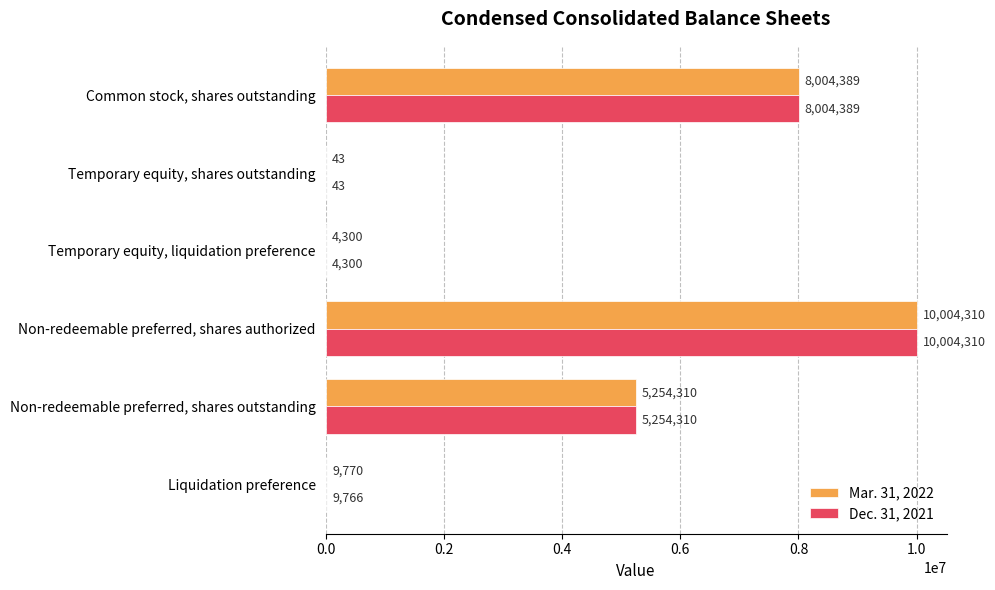

The Dec. 31, 2021 series shows 1933950 at Non-redeemable preferred, shares outstanding. True or false?

False